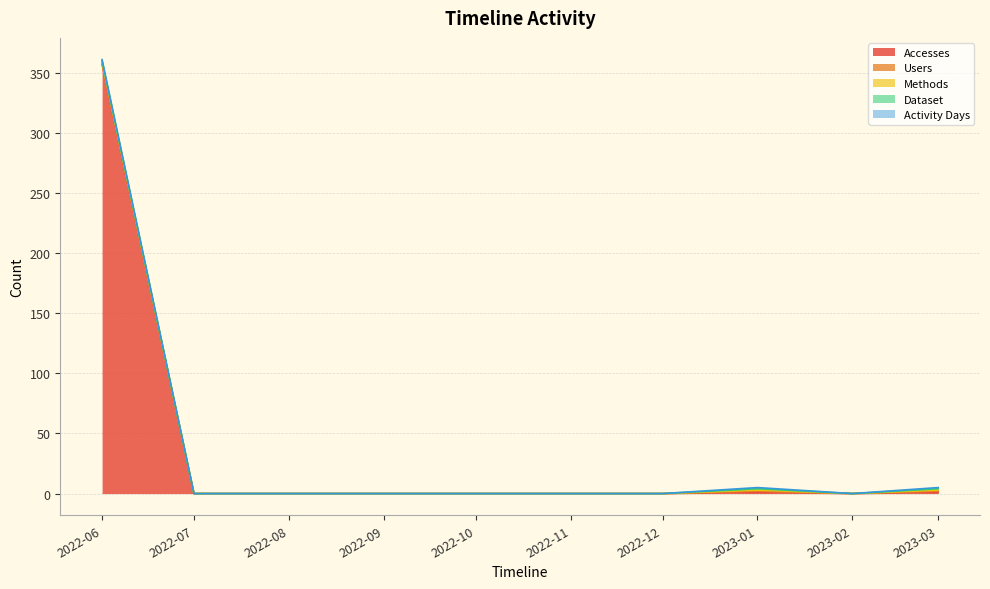

At 2023-03-01, list the series in order from largest to smallest.

Accesses, Users, Methods, Dataset, Activity Days